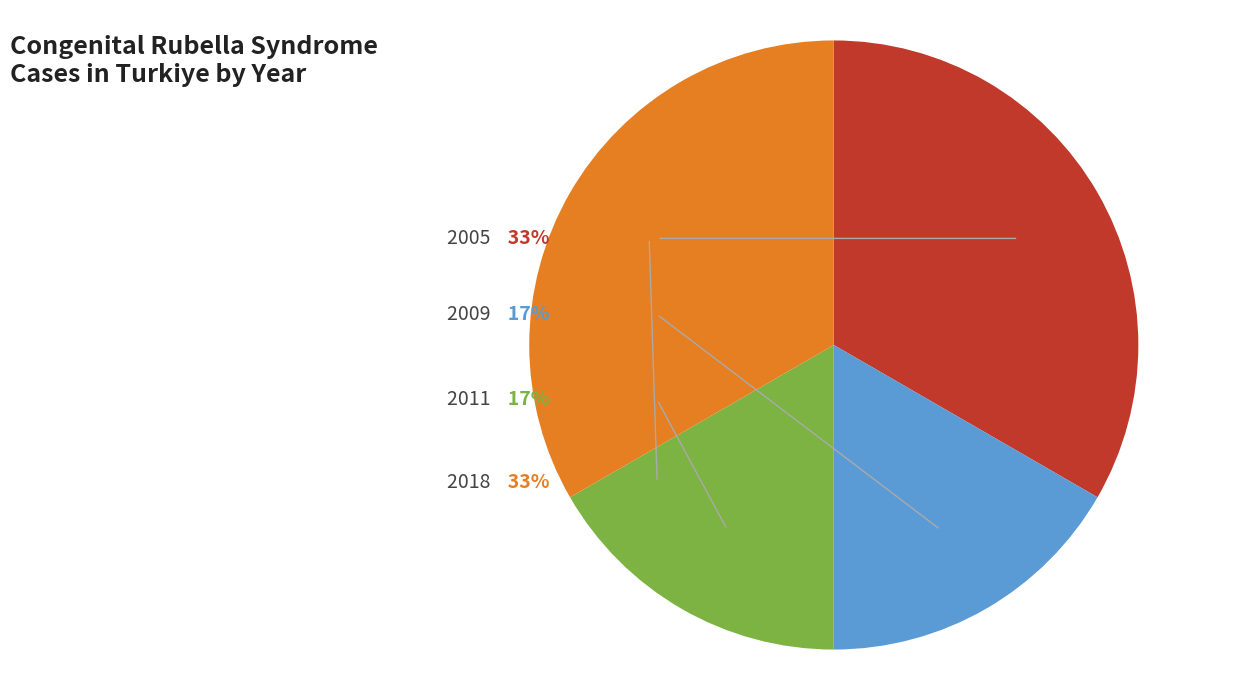

Approximately how many times larger is the value at 2011 compared to 2009?

1.0